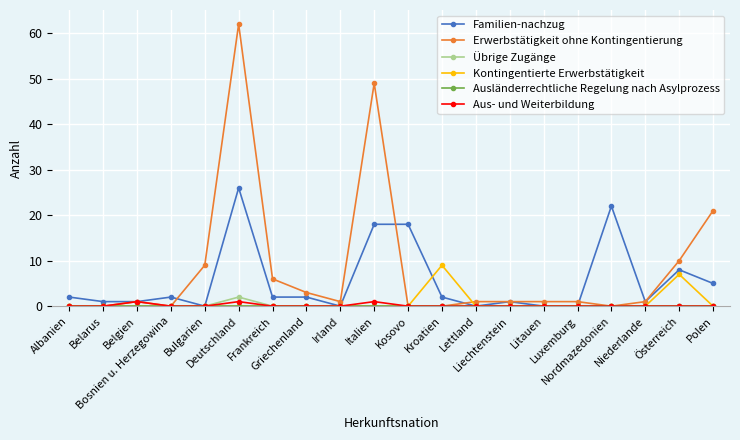

Is this an area chart (filled region under the line)?

No